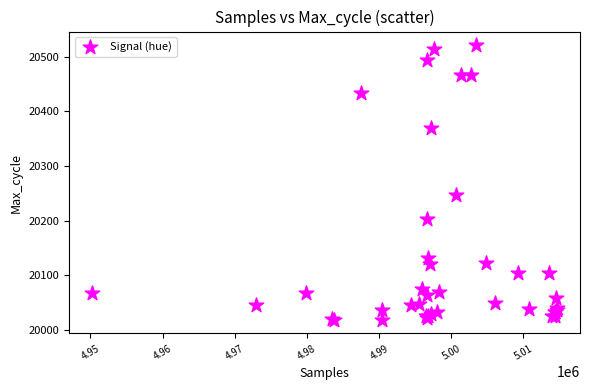

What Y value in the scatter plot is closest to 20270?

20247